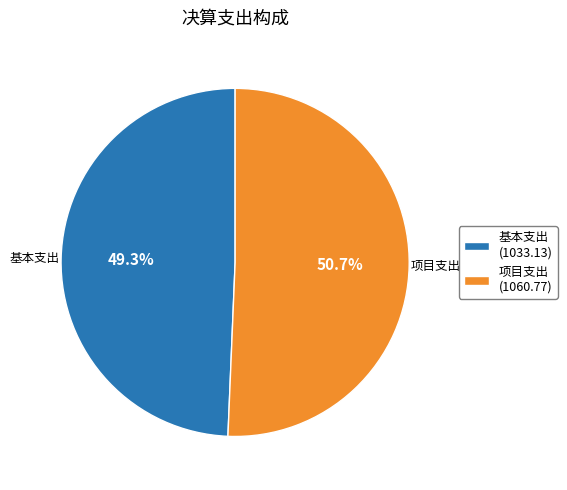

Which slice represents more than half of the pie?

项目支出 (1060.77)